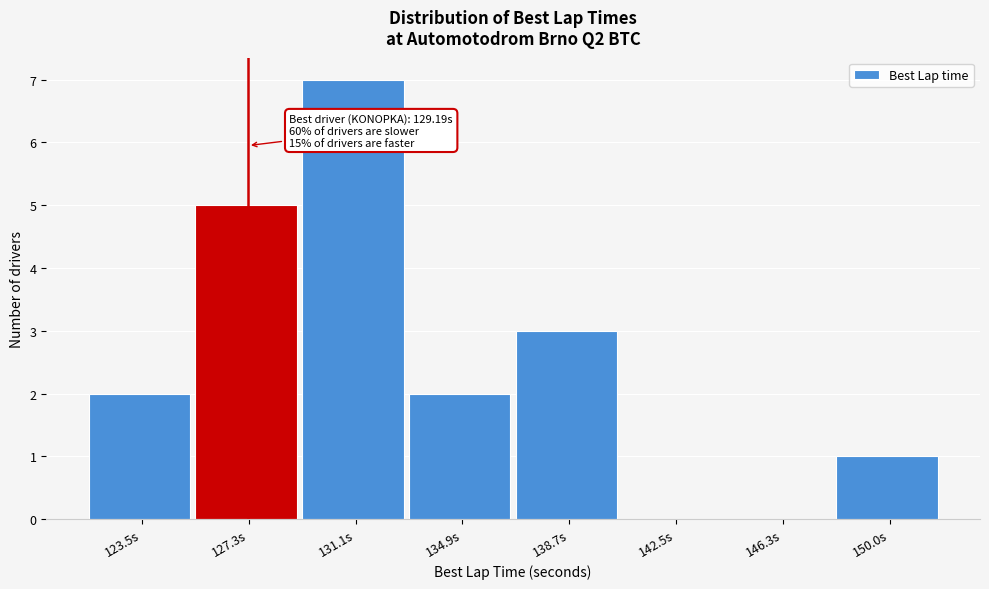

Reading left to right, extract all data points from this chart.

123.5s=2	127.3s=5	131.1s=7	134.9s=2	138.7s=3	142.5s=0	146.3s=0	150.0s=1